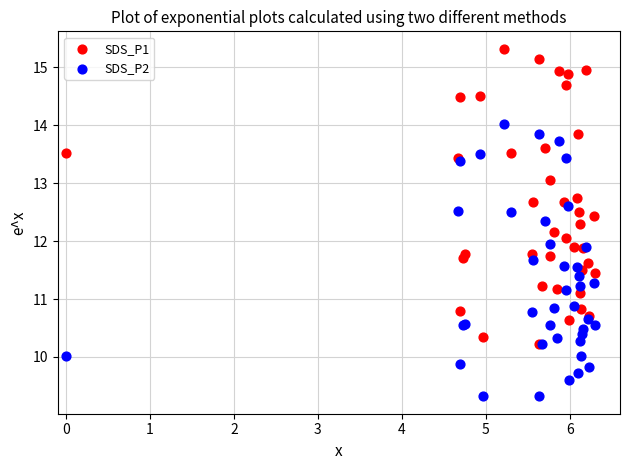

Which series has the widest spread of Y values?

SDS_P1